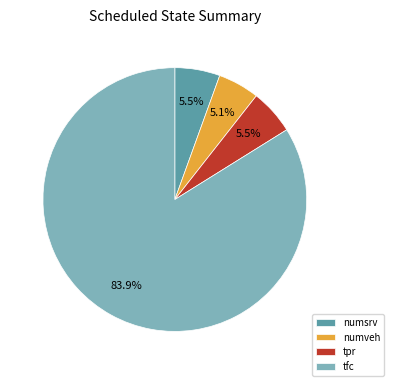

Is it true that tfc is 84% of the pie?

True